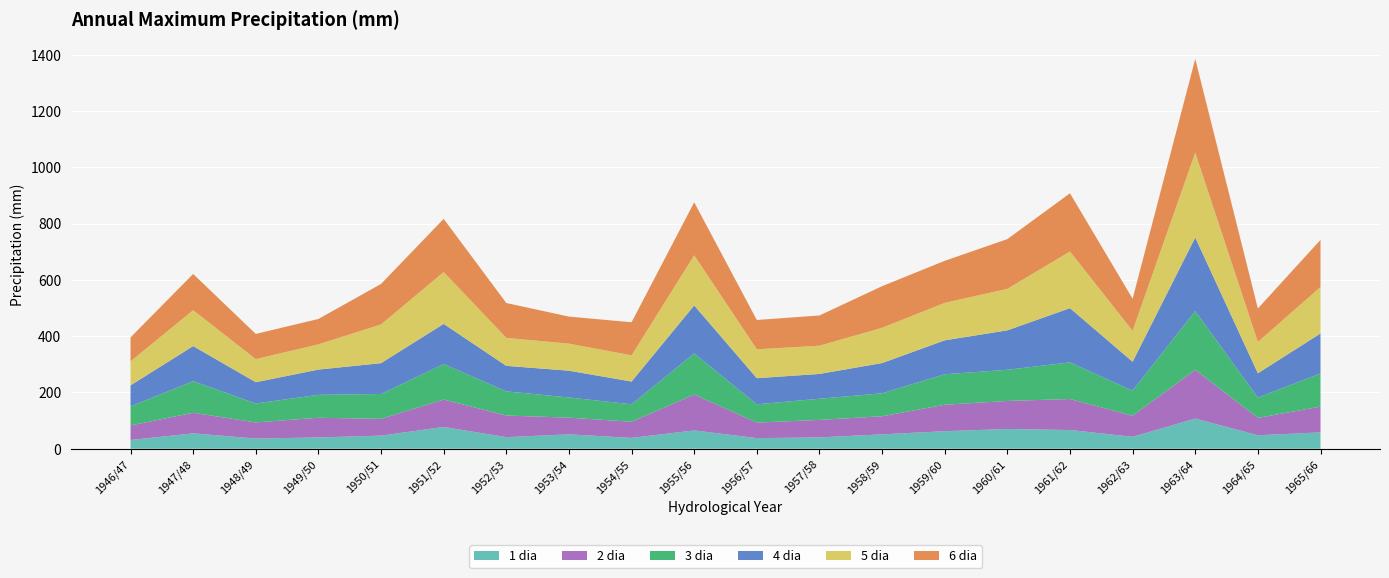

Reading left to right, extract all data points from this chart.

1 dia: 31.0	54.6	36.2	40.0	46.5	77.3	41.1	51.0	38.5	65.0	37.6	40.2	51.0	62.3	70.0	66.5	42.4	107.0	47.8	58.0
2 dia: 51.8	73.0	57.2	70.0	59.5	97.3	76.8	59.3	57.4	127.5	55.2	62.2	64.3	93.9	99.7	110.0	74.7	173.5	61.7	91.5
3 dia: 67.6	112.2	67.3	81.4	88.5	126.3	85.9	71.7	61.9	146.1	65.0	75.2	81.5	108.3	110.8	130.3	89.2	208.5	72.1	118.0
4 dia: 74.7	124.8	75.6	89.7	109.5	142.6	90.6	95.2	80.9	170.5	92.8	88.1	107.5	120.6	140.1	192.6	102.7	261.5	86.4	142.0
5 dia: 85.2	127.6	82.1	89.7	137.5	184.2	99.4	96.1	93.2	178.1	102.6	100.3	125.4	133.1	147.4	201.3	109.9	301.5	111.3	165.0
6 dia: 85.2	128.8	89.4	90.2	144.0	189.0	123.9	96.1	117.4	188.3	104.2	107.5	147.7	149.4	176.7	206.9	113.9	332.9	118.9	167.4